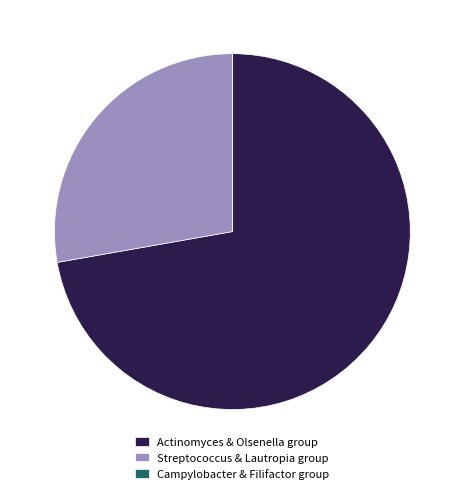

The Streptococcus & Lautropia group slice represents 28% of the pie. True or false?

True